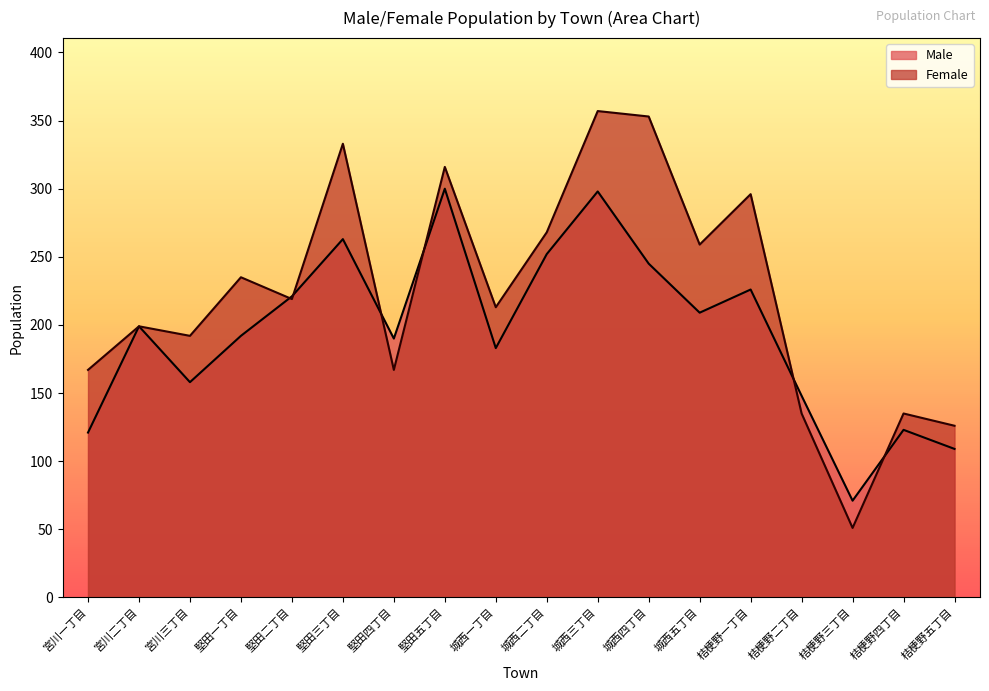

What is the value of the Male point at the 7th from the left?

190